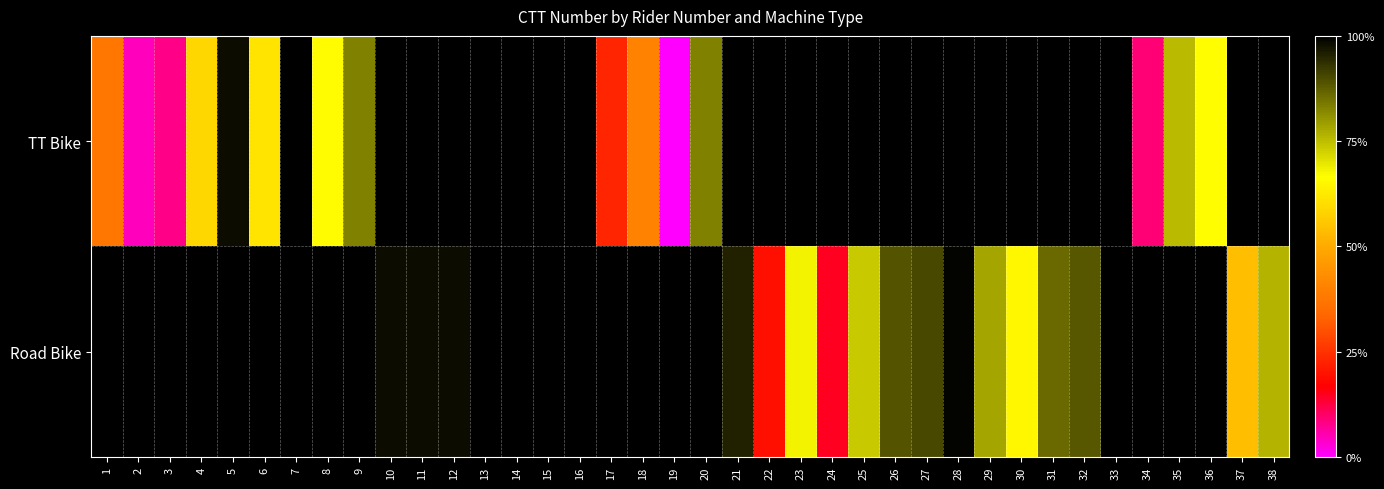

List the series in order of their peak value, highest first.

TT Bike, Road Bike